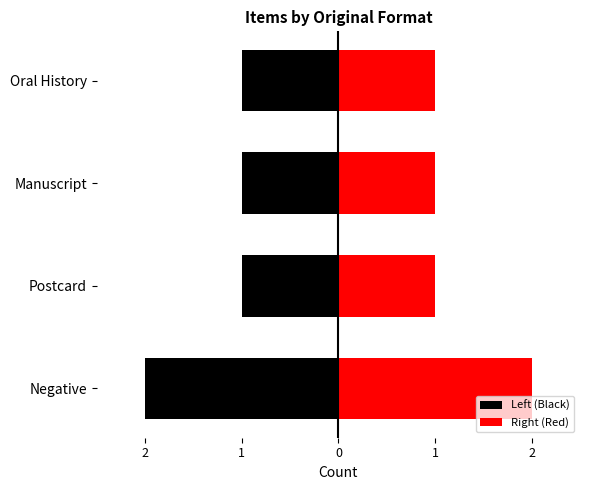

Rank the categories by value from lowest to highest.

Postcard, Manuscript, Oral History, Negative